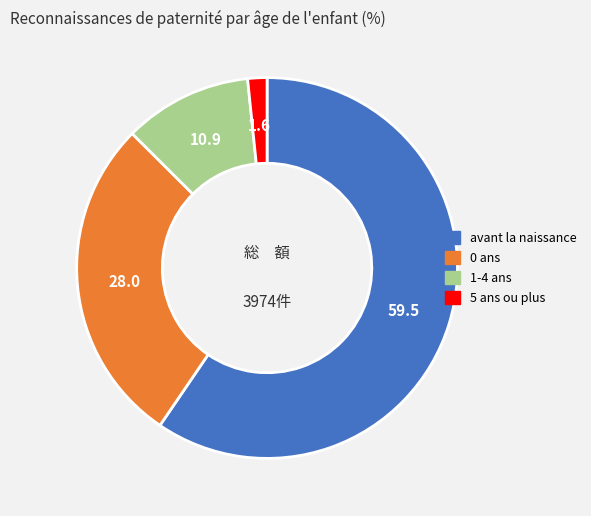

Is there any slice that represents more than half of the pie?

Yes